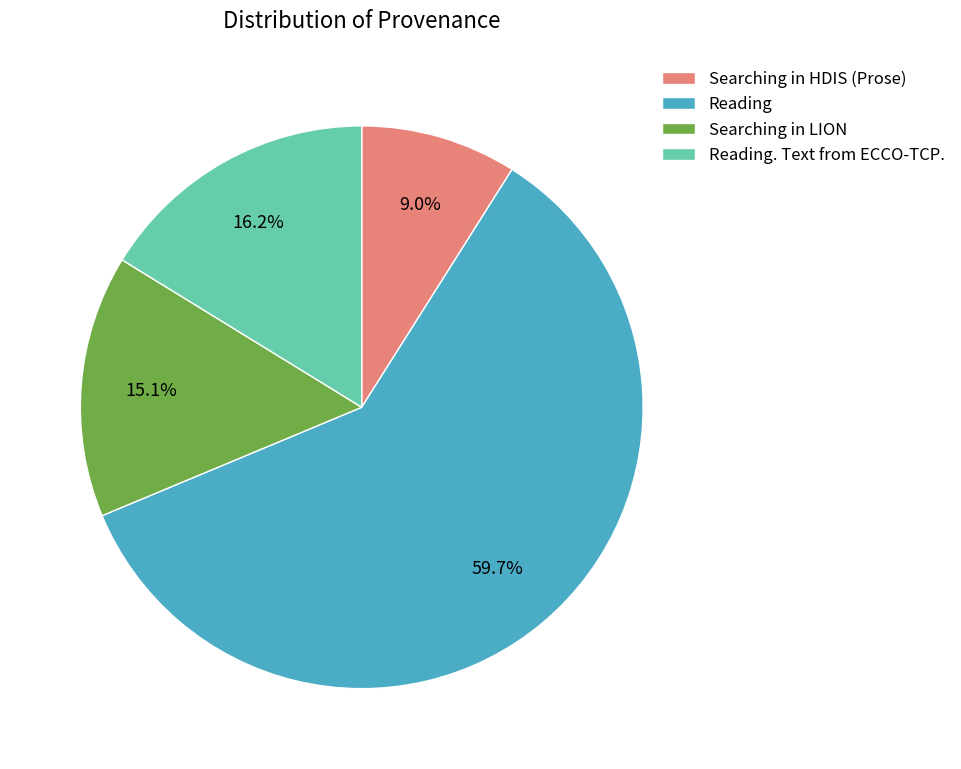

Which slice is the smallest?

Searching in HDIS (Prose)